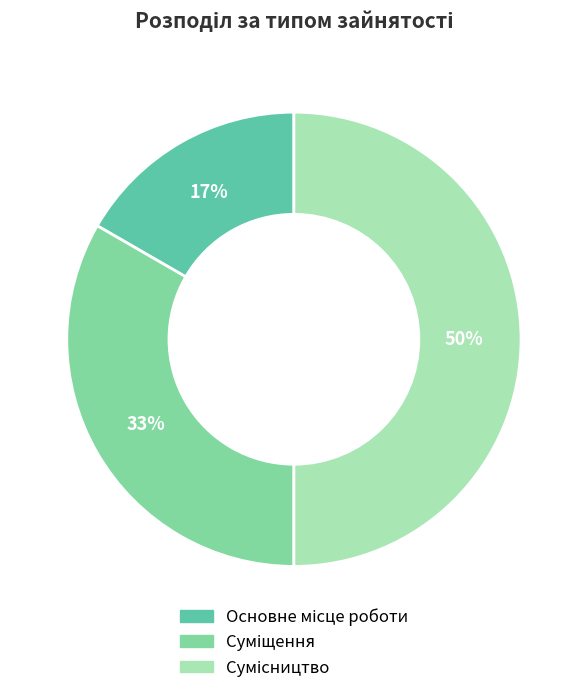

To the nearest percent, what is the average slice percentage?

33%